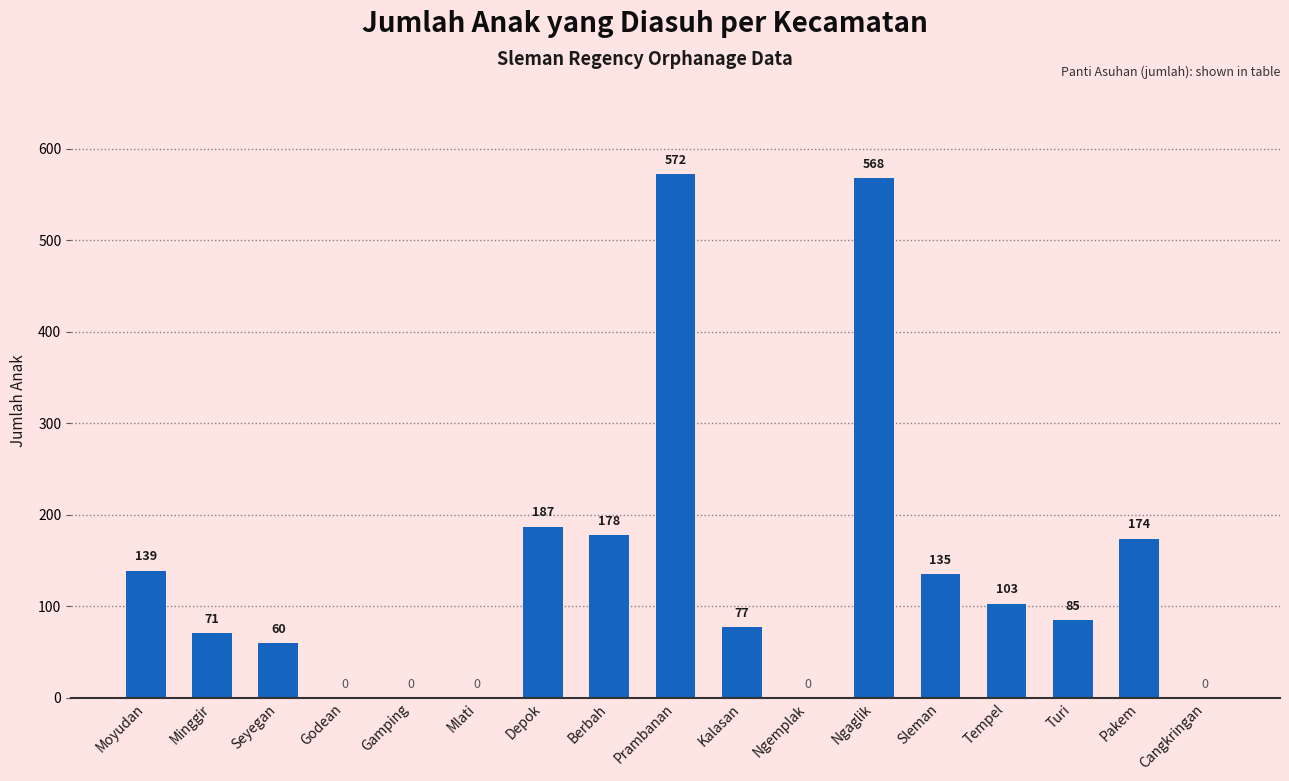

What is the change in value from Mlati to Kalasan?

+77